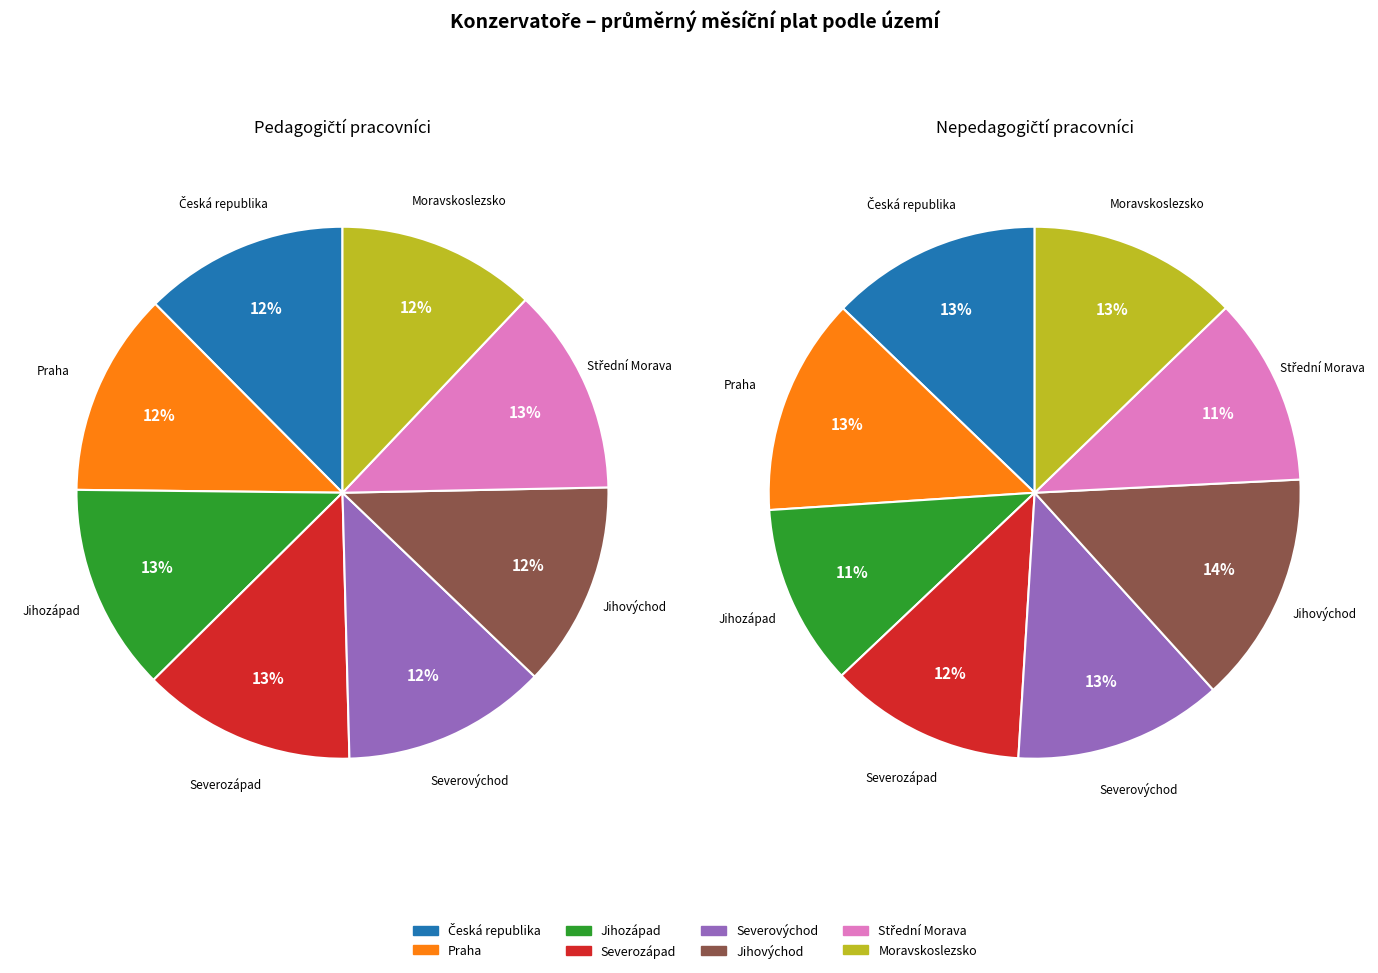

To the nearest percent, what percentage of the pie is Praha?

13%